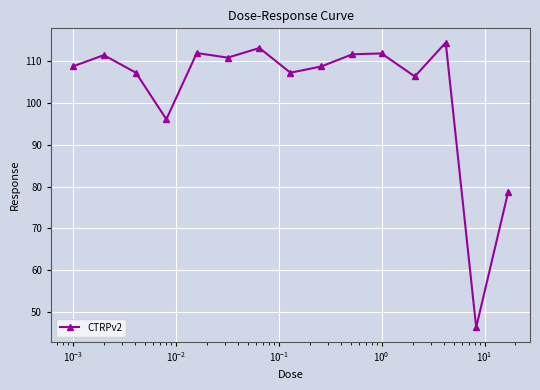

What is the average value?

103.0